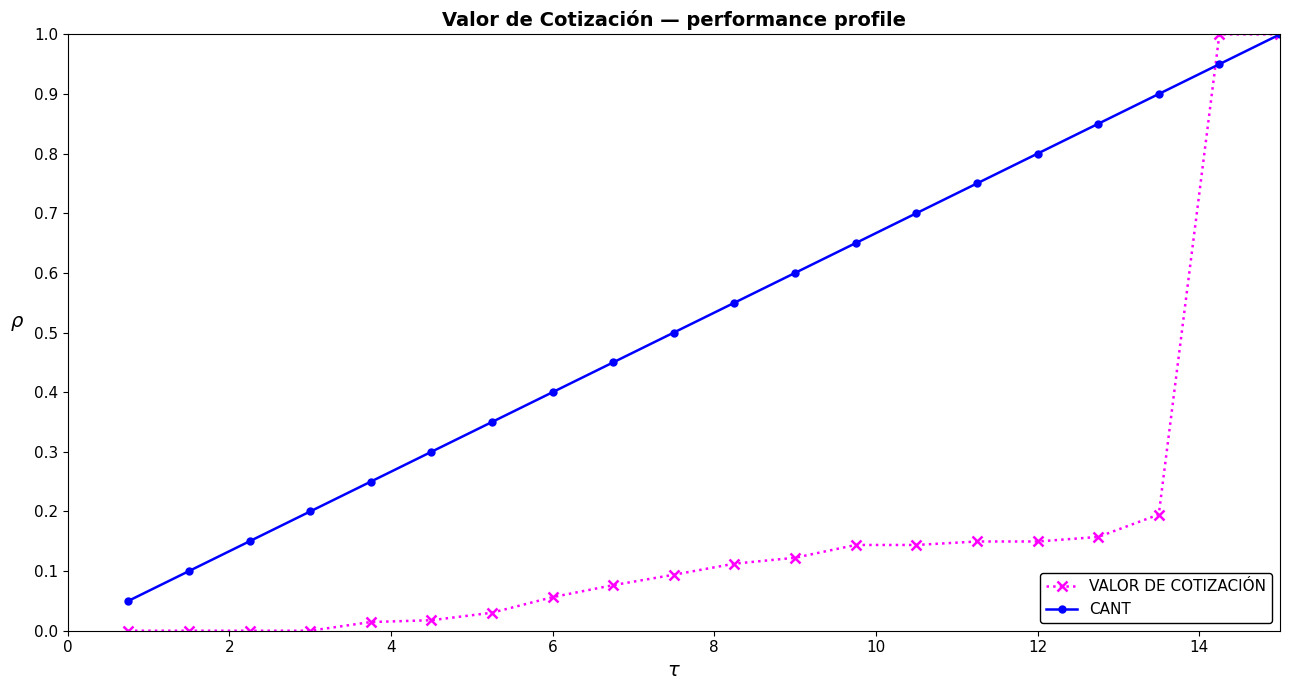

List the series in order of their overall mean, highest first.

CANT, VALOR DE COTIZACIÓN